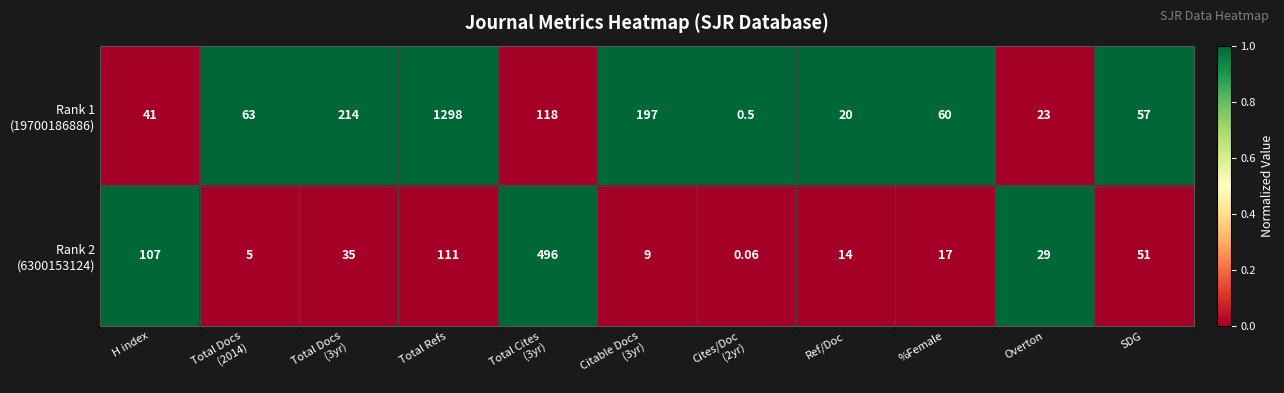

At which category is the sum across all series the highest?

Total Refs